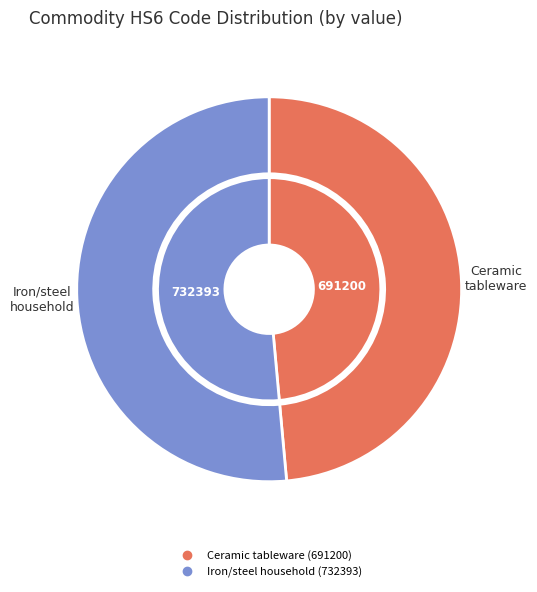

What is the smallest slice in the pie chart?

Tableware and kitchenware, of common pottery